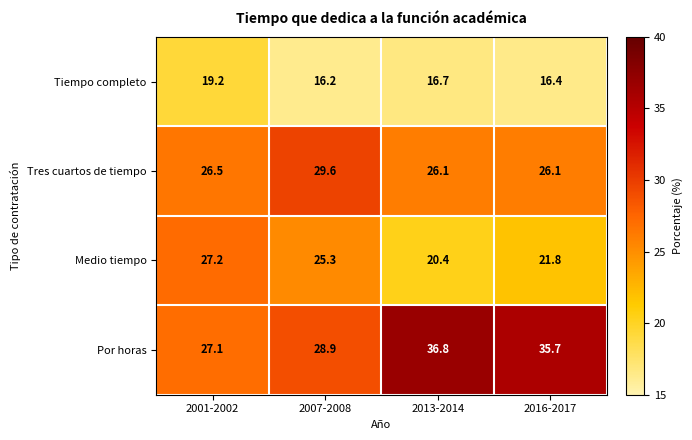

Count the number of categories in the chart.

4